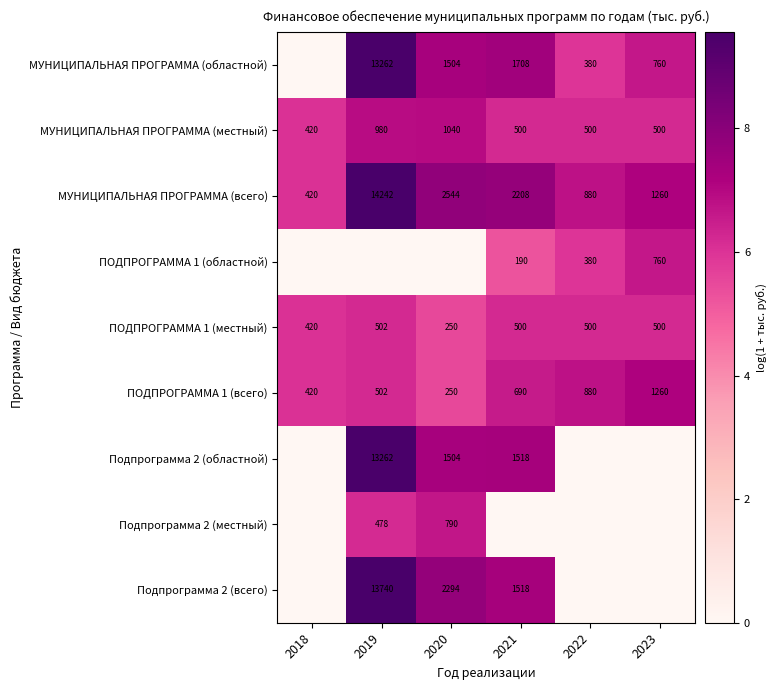

True or false: ПОДПРОГРАММА 1 (местный) has a value of 678 at 2018.

False